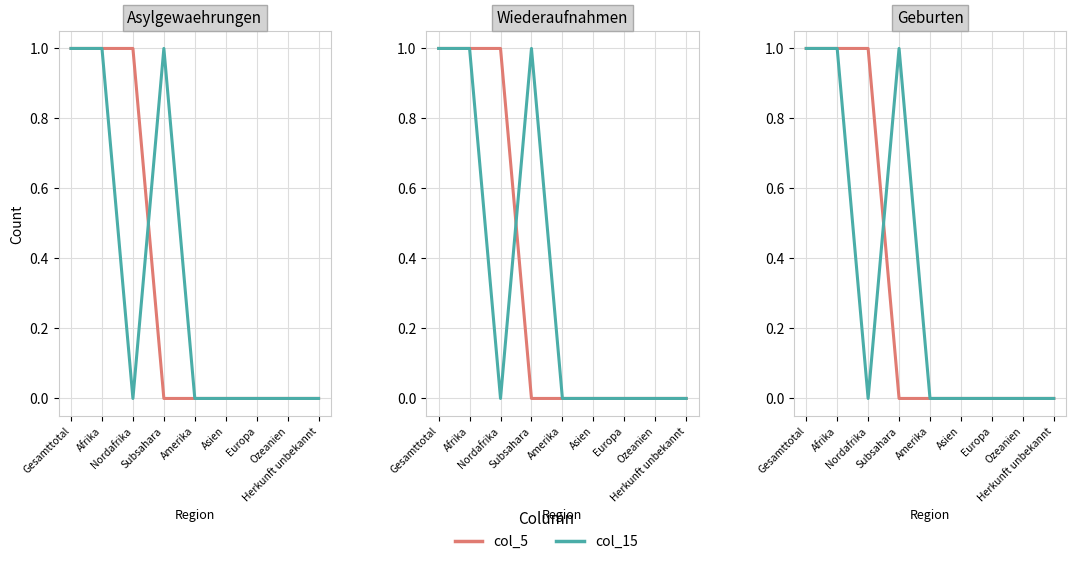

What are all the series names shown in the legend?

col_5, col_15